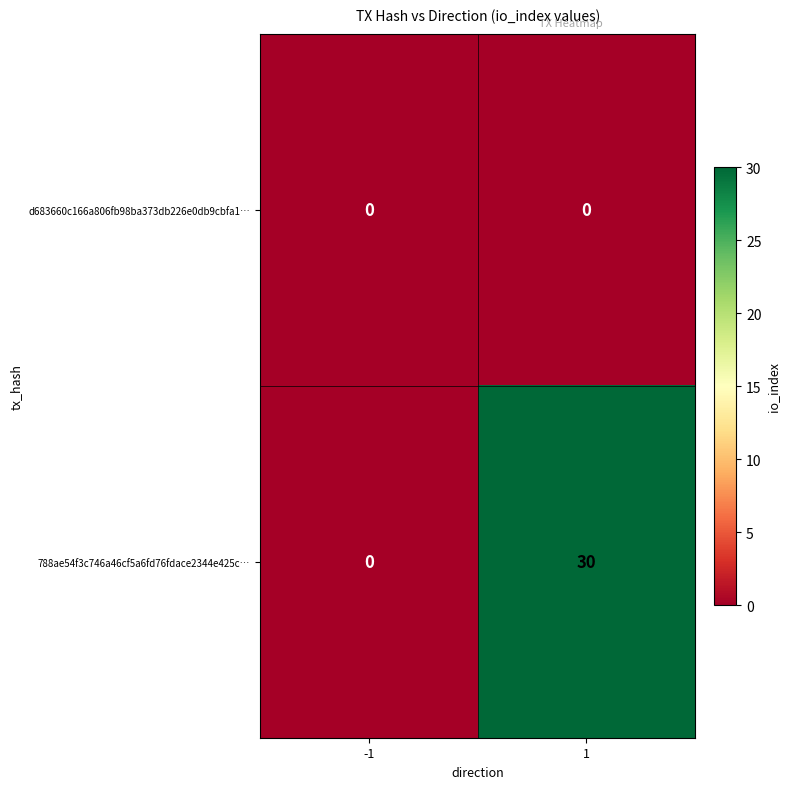

Is it true that d683660c166a806fb98ba373db226e0db9cbfa1… equals 0 at 1?

True